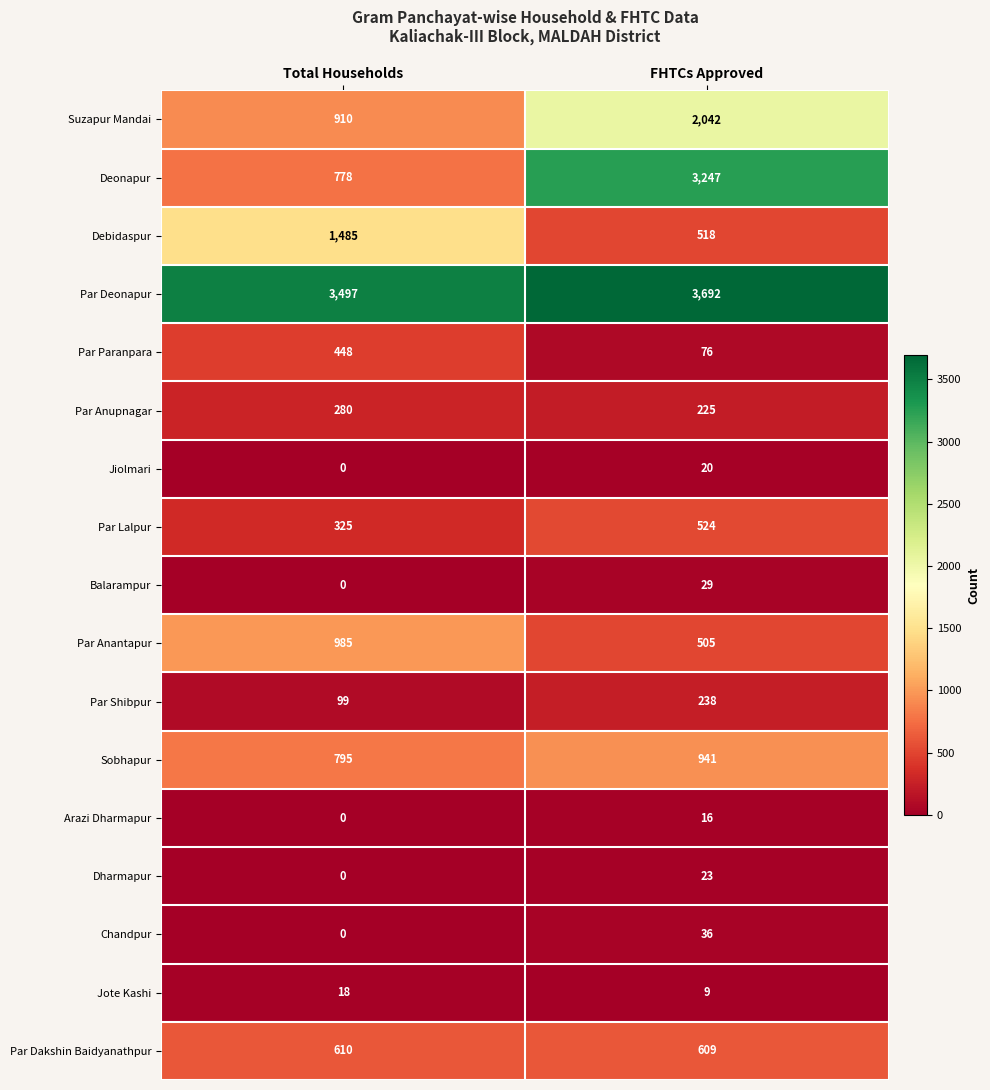

At which label is Suzapur Mandai closest to 1476?

Total Households